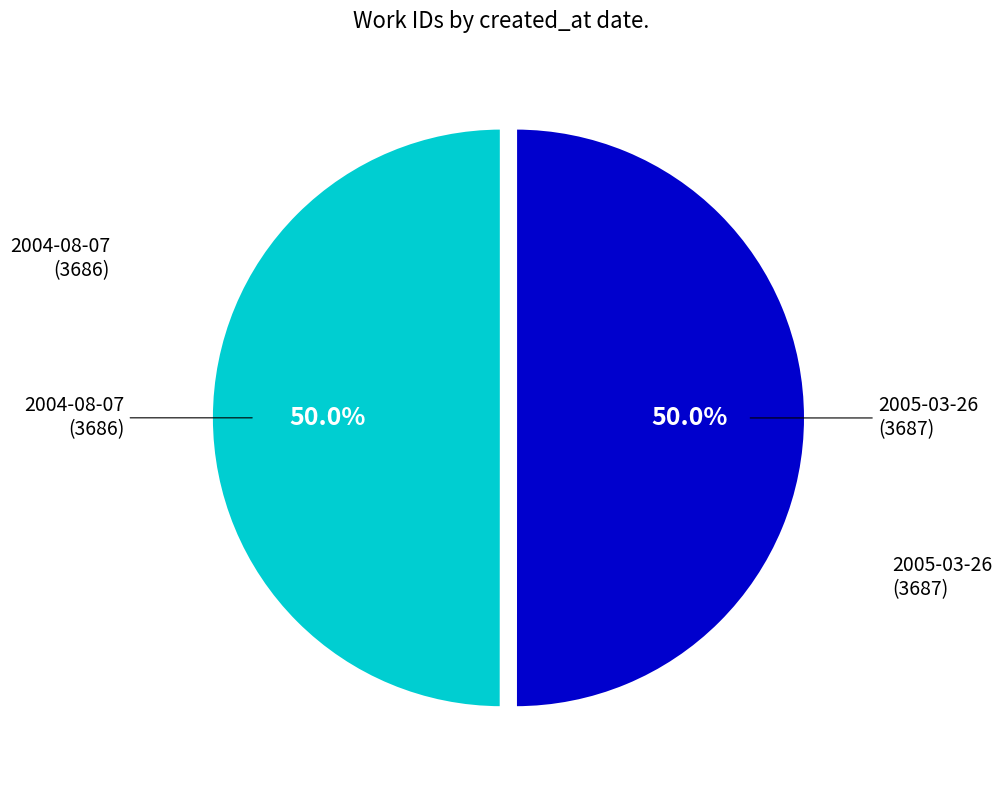

Is it true that 2005-03-26 is 50% of the pie?

True